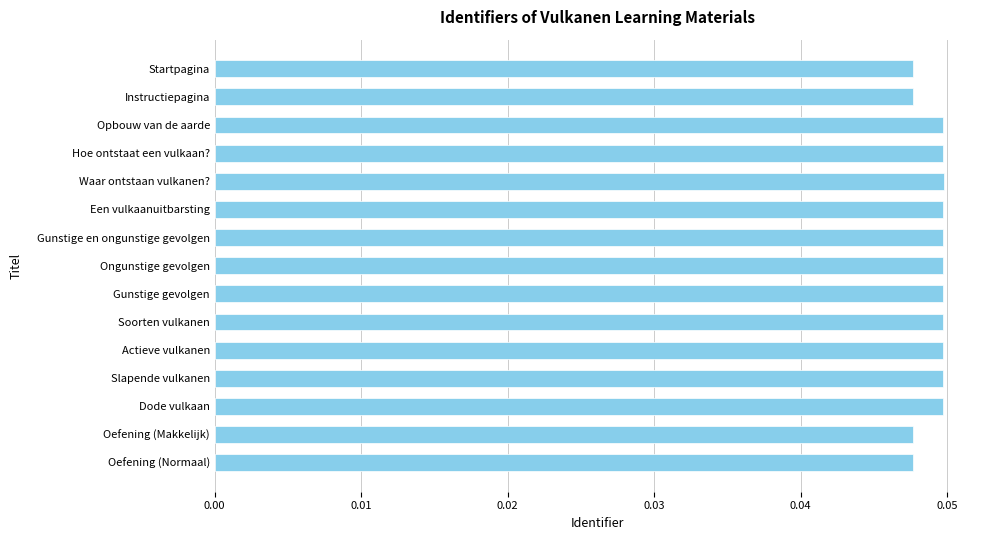

What is the label of the 7th bar from the top?

Gunstige en ongunstige gevolgen